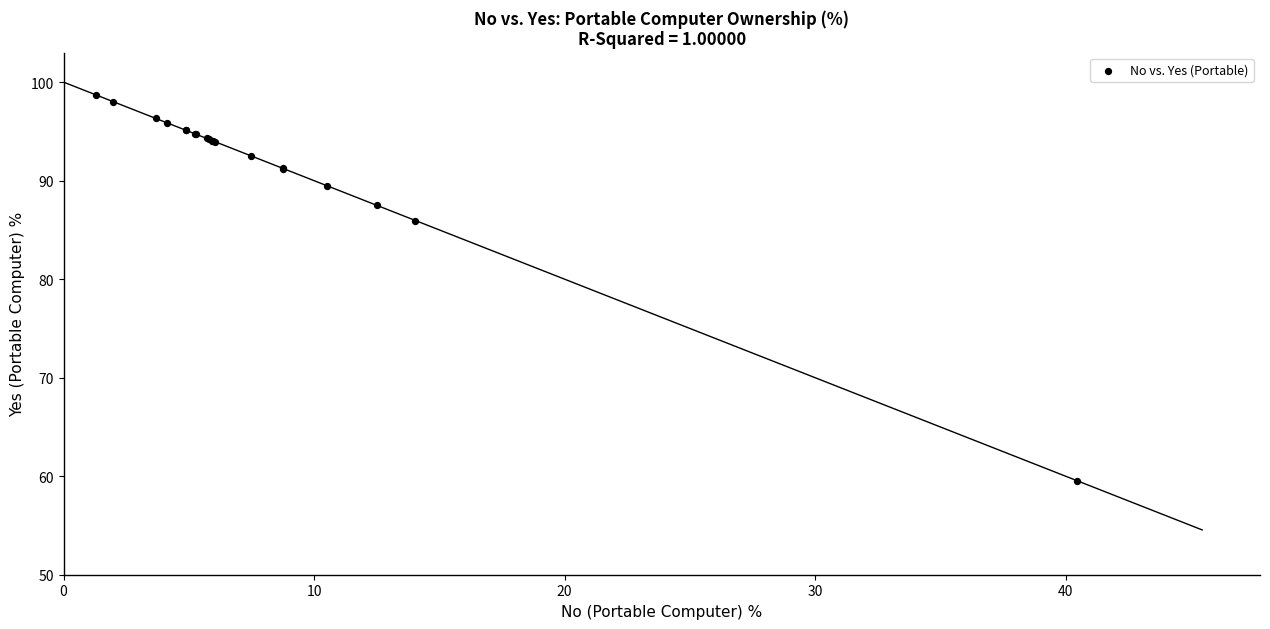

What Y value in the scatter plot is closest to 79?

86.0